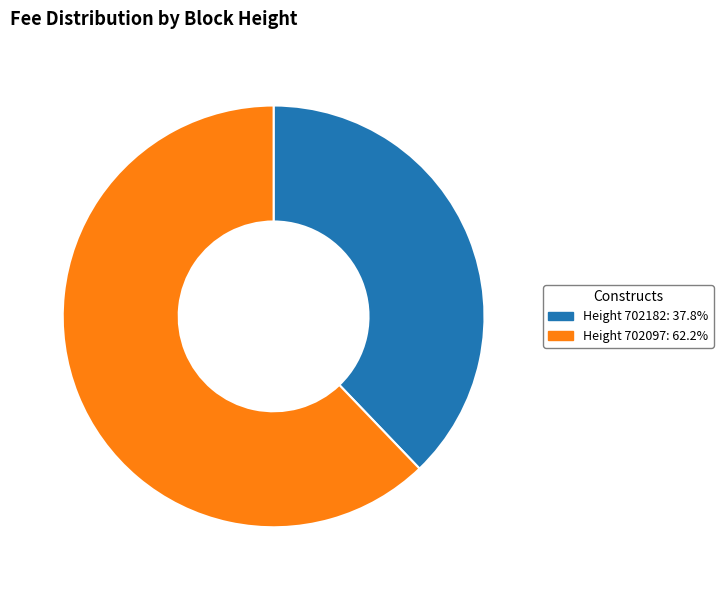

Is Height 702182: 37.8% the majority of the pie?

No